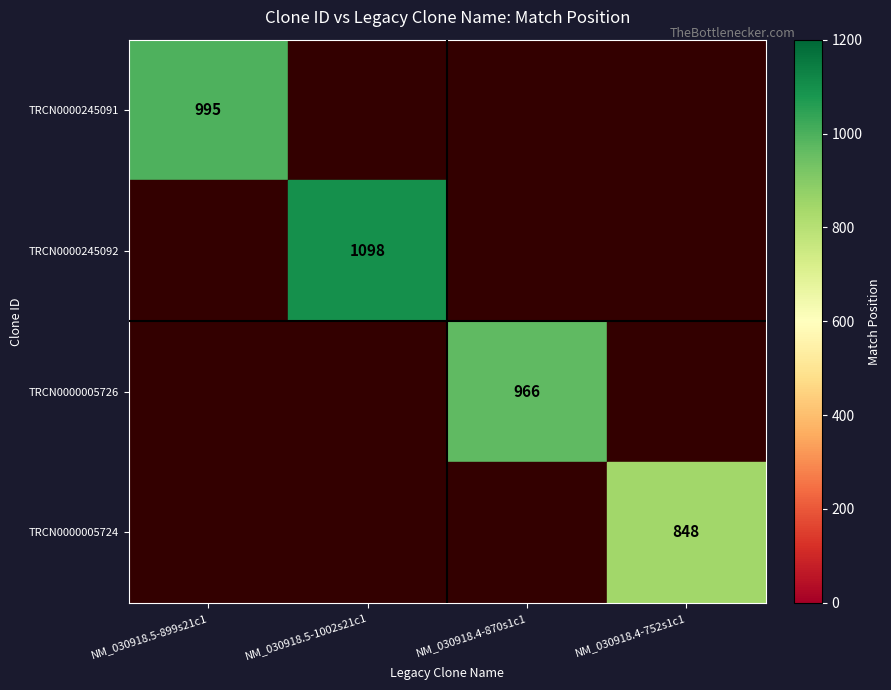

The TRCN0000005726 series shows 966 at NM_030918.4-870s1c1. True or false?

True